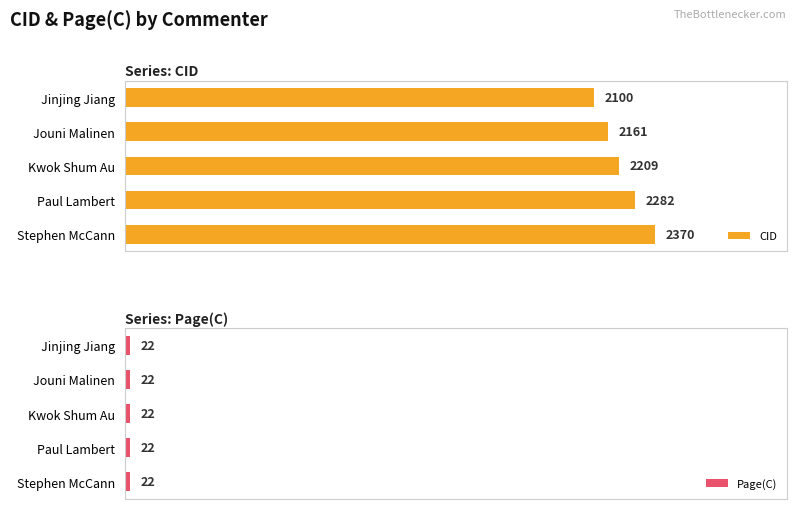

Rank the categories by CID value from highest to lowest.

Stephen McCann, Paul Lambert, Kwok Shum Au, Jouni Malinen, Jinjing Jiang